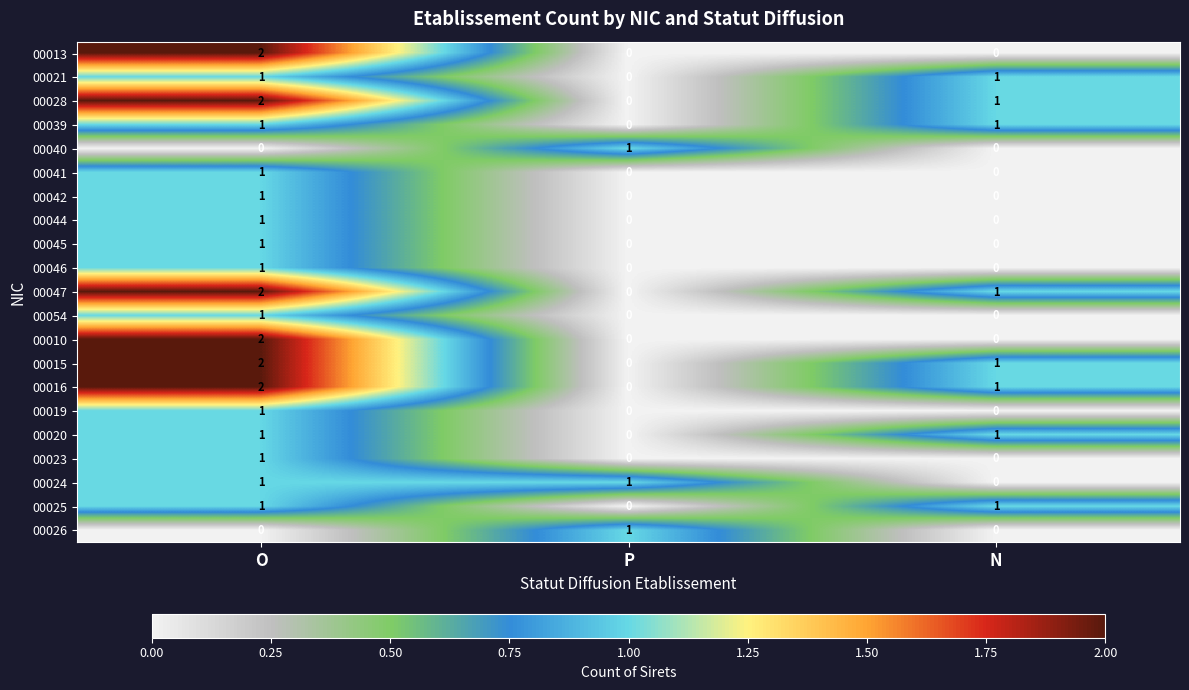

The 00015 series shows 2 at O. True or false?

True